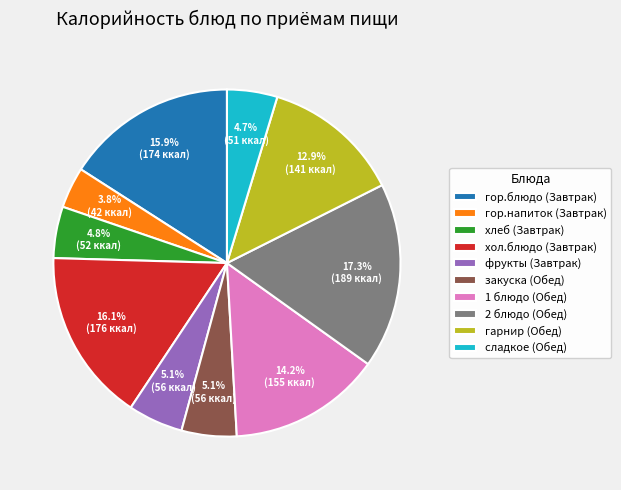

To the nearest percent, what percentage of the pie is сладкое (Обед)?

5%